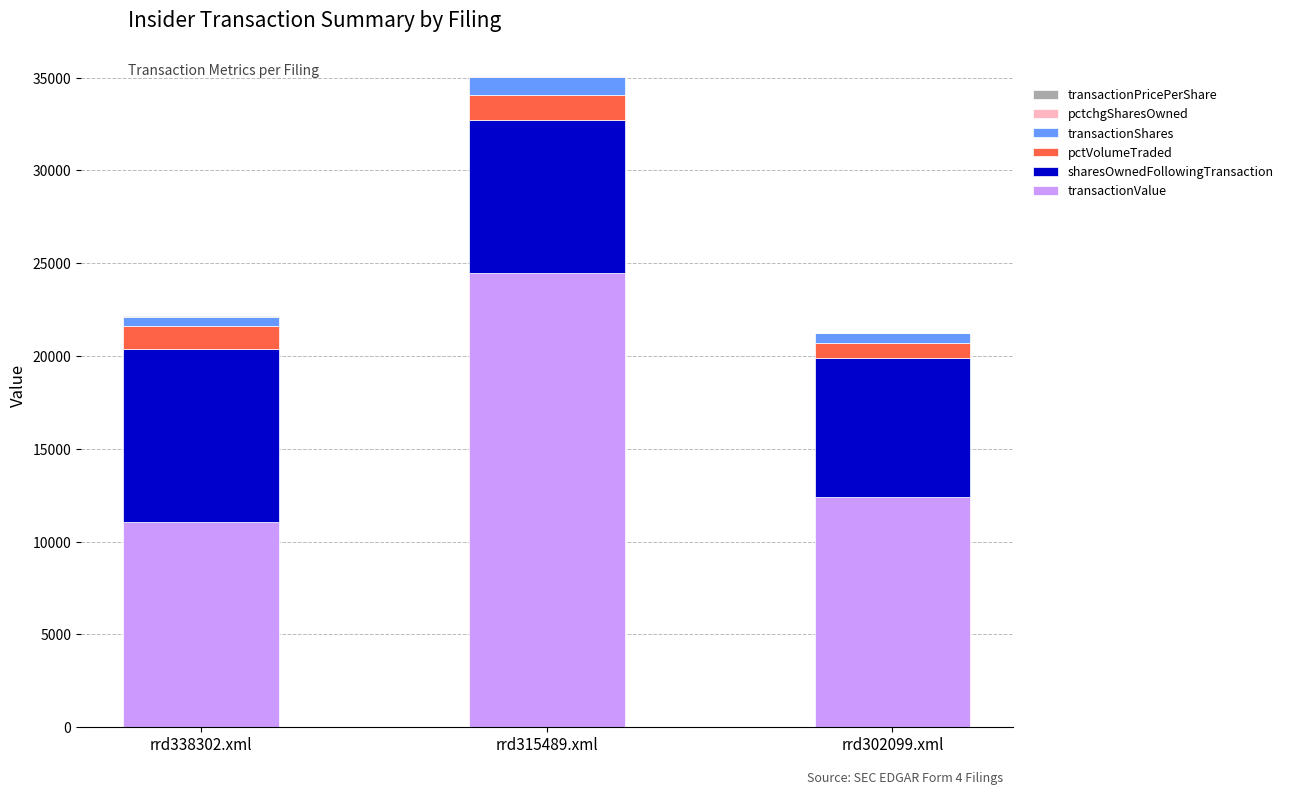

True or false: transactionValue has a value of 41650.9 at rrd315489.xml.

False